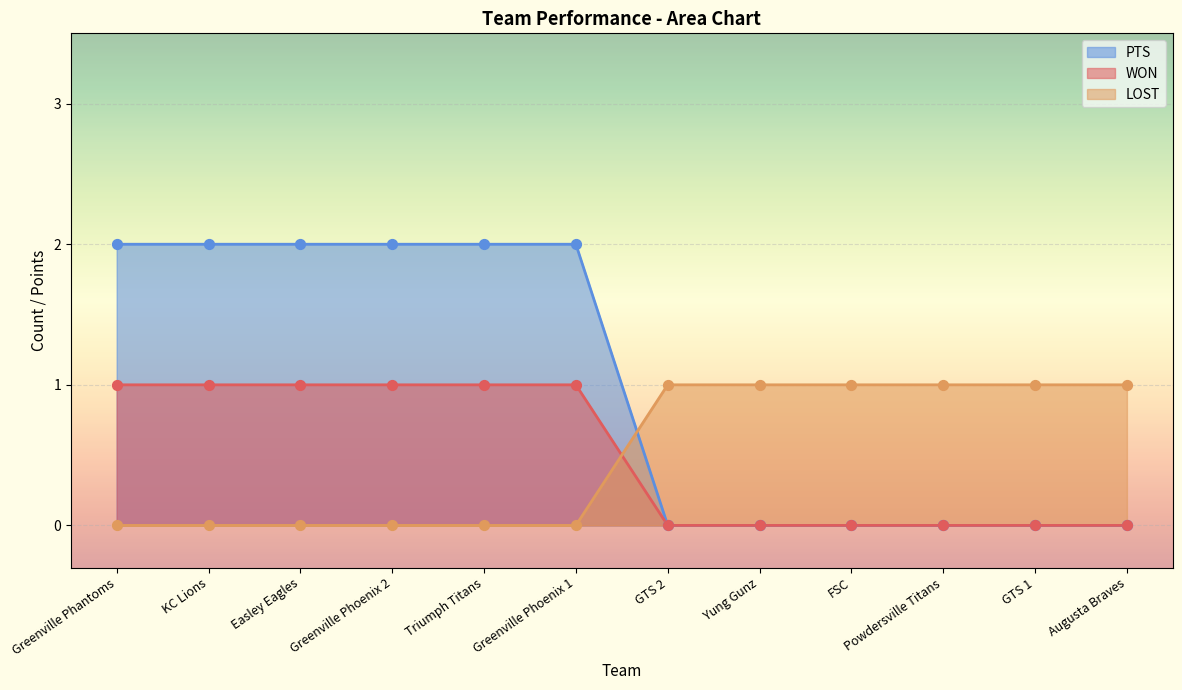

Which series has the largest total across all categories?

PTS